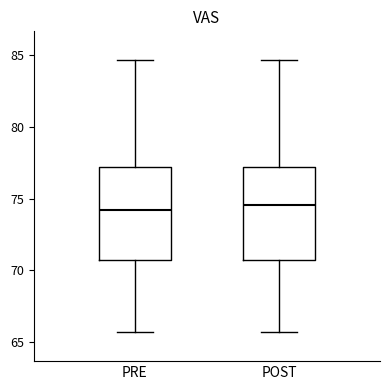

Reading left to right, read every box against the y-axis: the position of its median line, the range the box covers, and the ends of its whiskers. The values are not printed on the chart, so give them approximately, as read against the axis.

PRE: median 74.0, box 70.5 to 77.0, whiskers 65.5 to 84.5
POST: median 74.5, box 70.5 to 77.0, whiskers 65.5 to 84.5